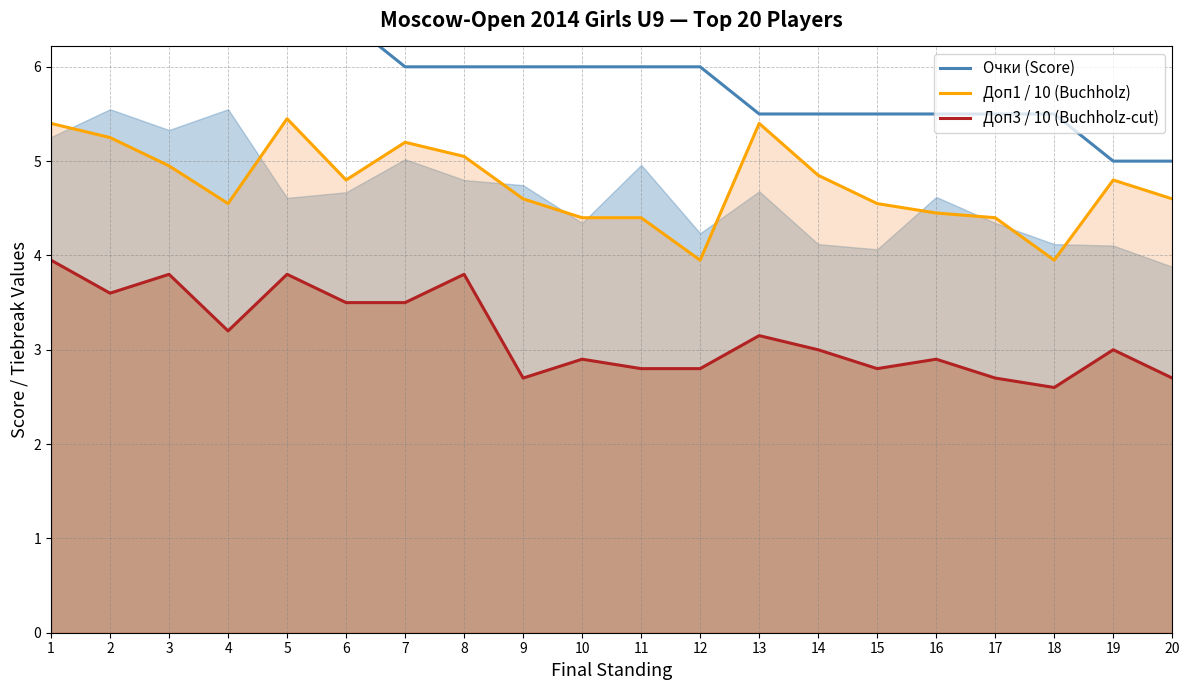

Read the Доп1 / 10 (Buchholz) value at 7.

5.2